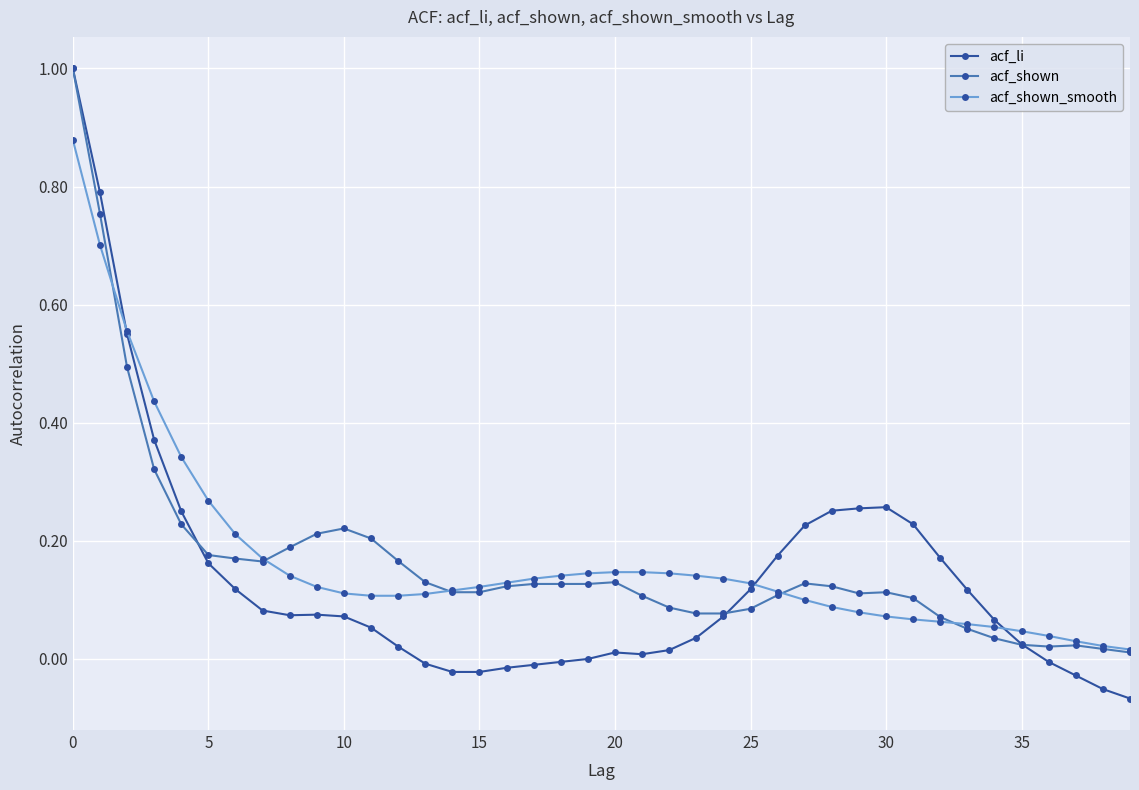

True or false: acf_shown has more than 1 points higher than both neighbors.

True